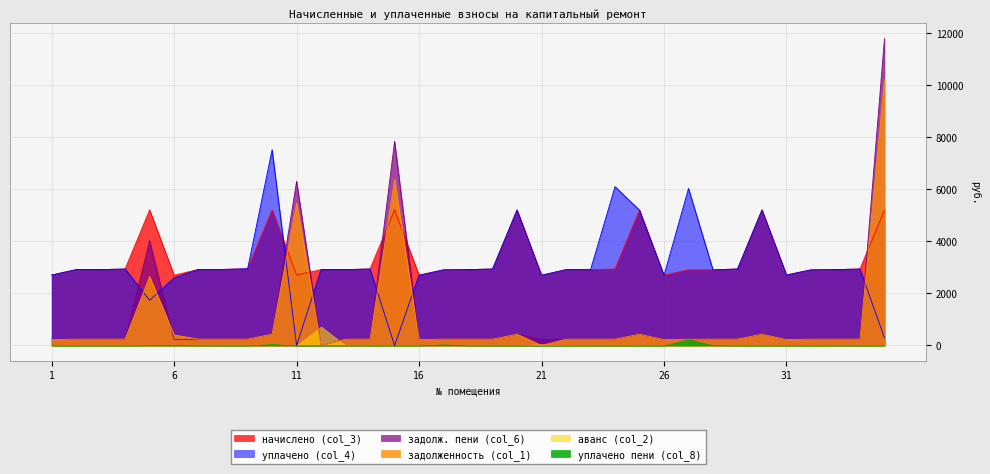

What is the greatest value displayed?

11792.5